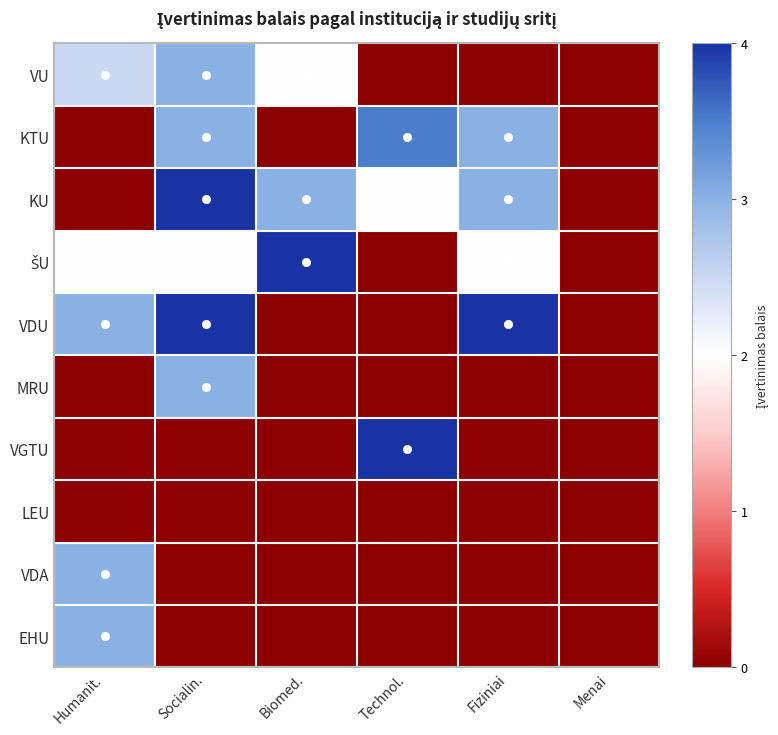

What is the smallest value displayed?

-1.0